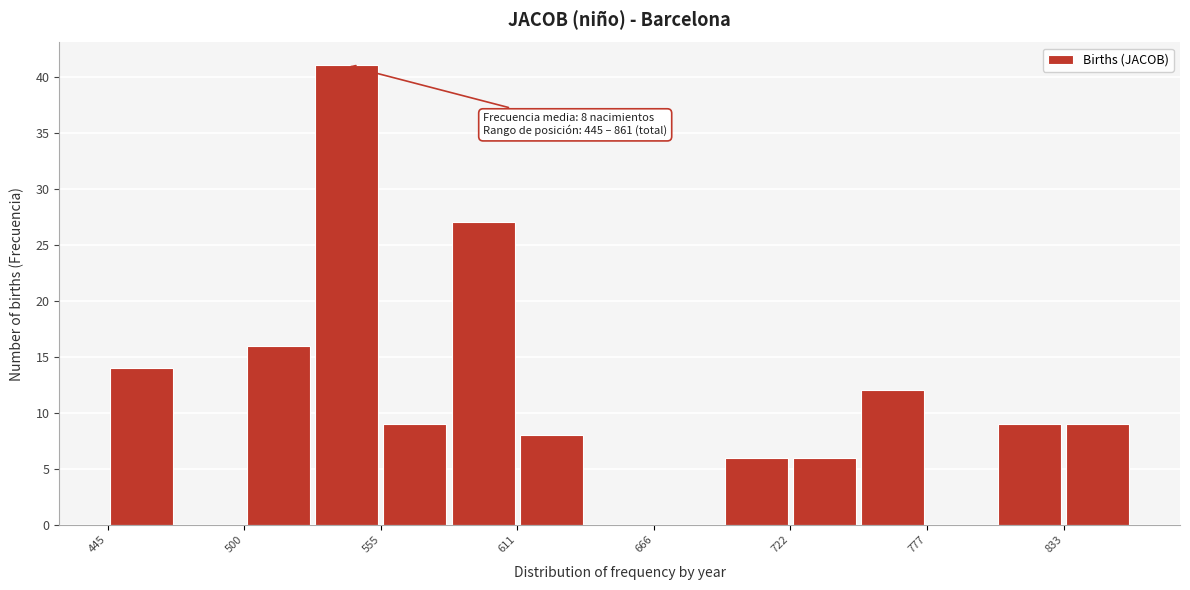

Read against the x-axis, roughly where is the centre of the tallest bar?

540